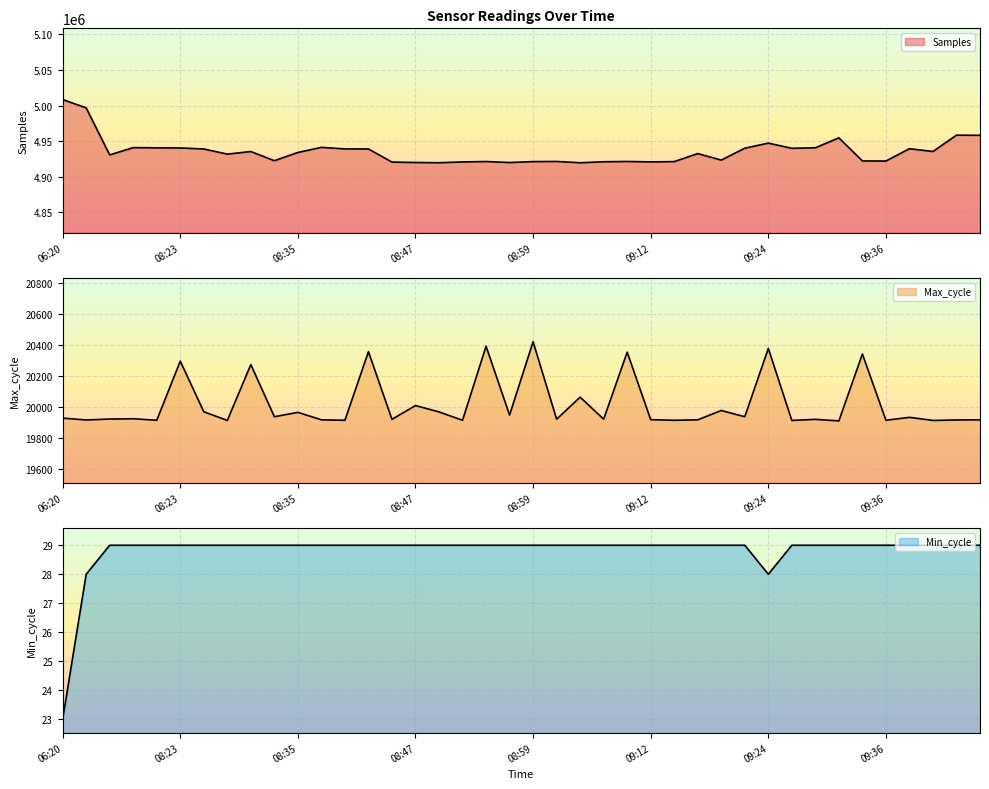

True or false: Min_cycle and Samples cross at least once.

False